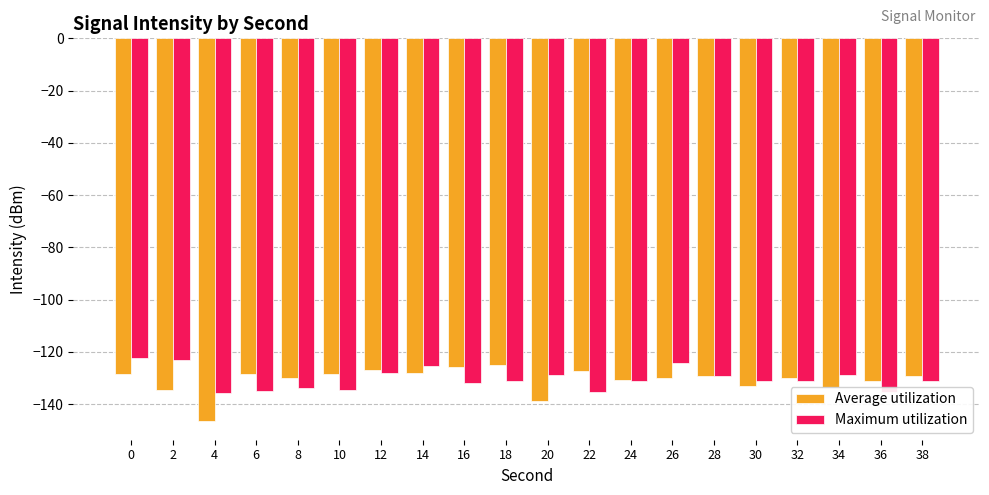

Is the value of Maximum utilization at 18 greater than the value of Average utilization at 12?

No